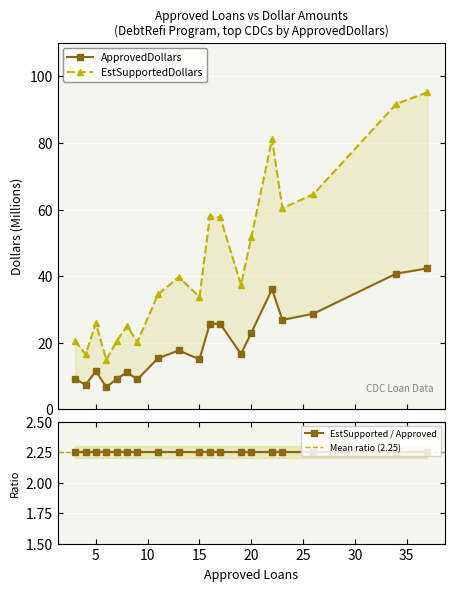

What is the approximate value of ApprovedDollars at 20?

23.0